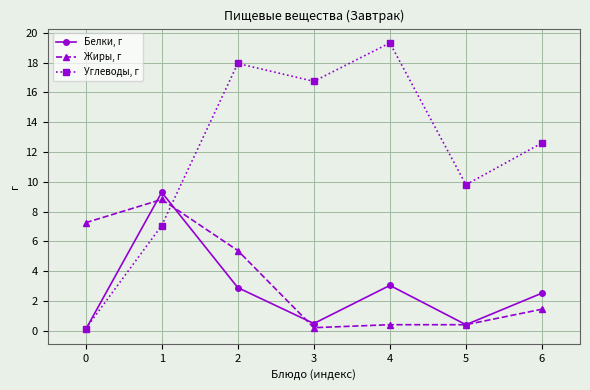

Rank the series at 6 from lowest to highest value.

Жиры, г, Белки, г, Углеводы, г